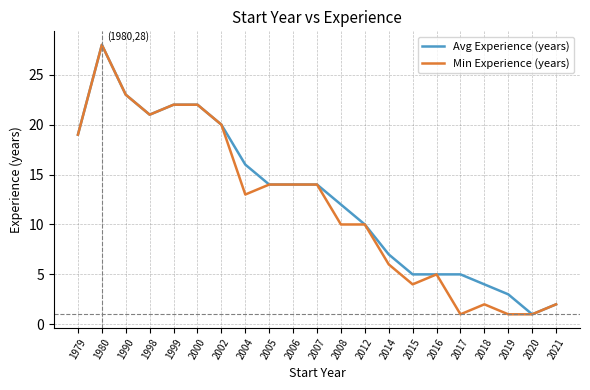

How many distinct data groups are displayed?

2